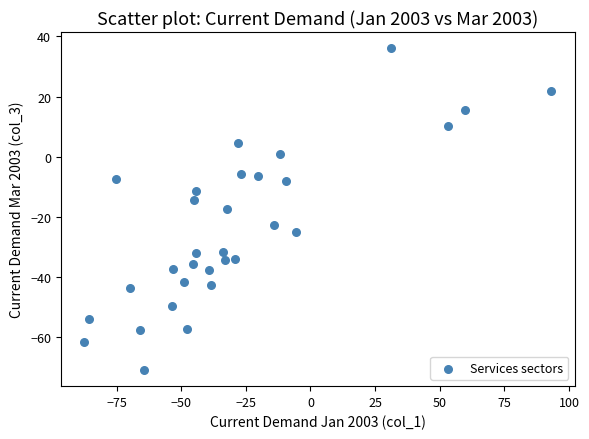

What is the range of X values (max minus min)?

180.7